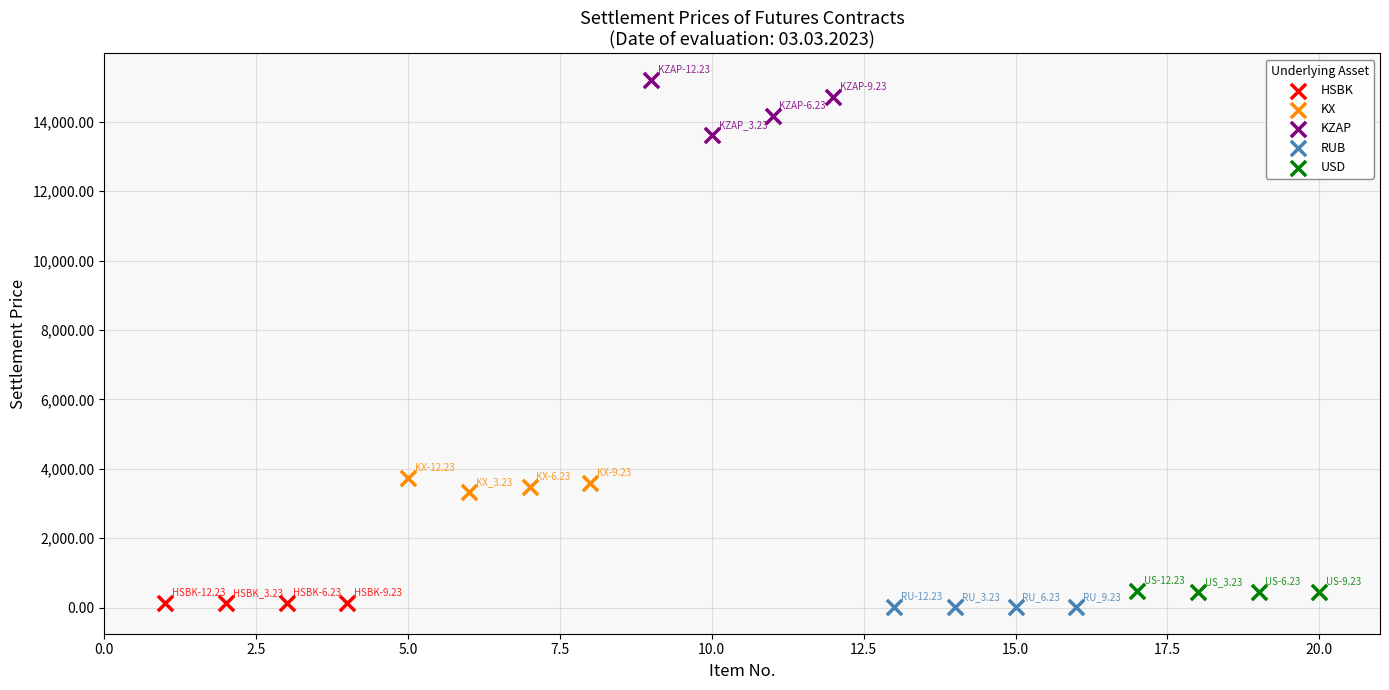

Which series has the largest Y range (max minus min)?

KZAP